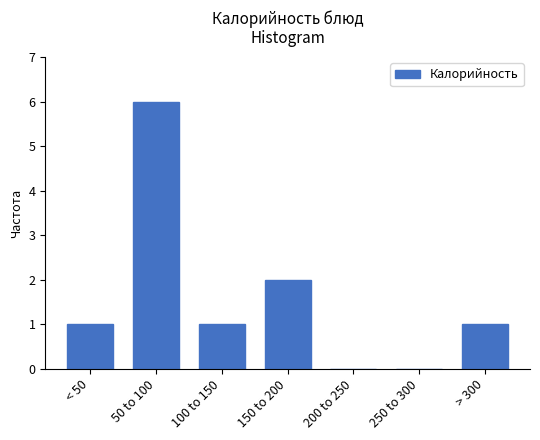

Reading right to left, extract all data points from this chart.

> 300=1	250 to 300=0	200 to 250=0	150 to 200=2	100 to 150=1	50 to 100=6	< 50=1